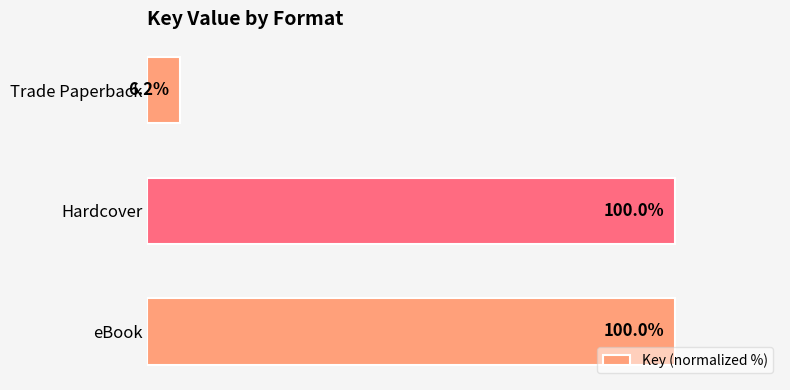

At which label is the value closest to 53?

Trade Paperback